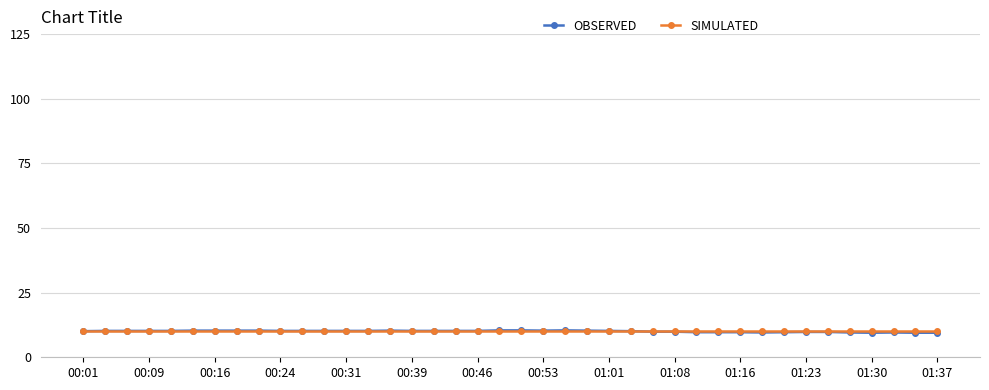

What is the value of the OBSERVED point at the 39th from the left?

9.5